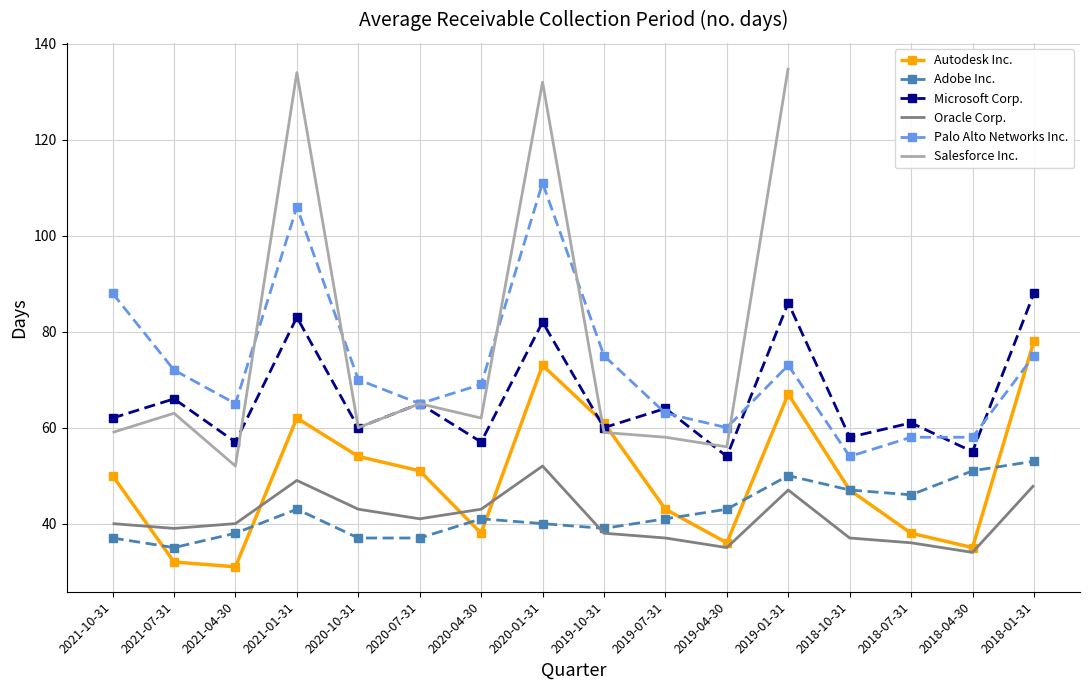

At which label is Autodesk Inc. closest to 54?

2020-10-31